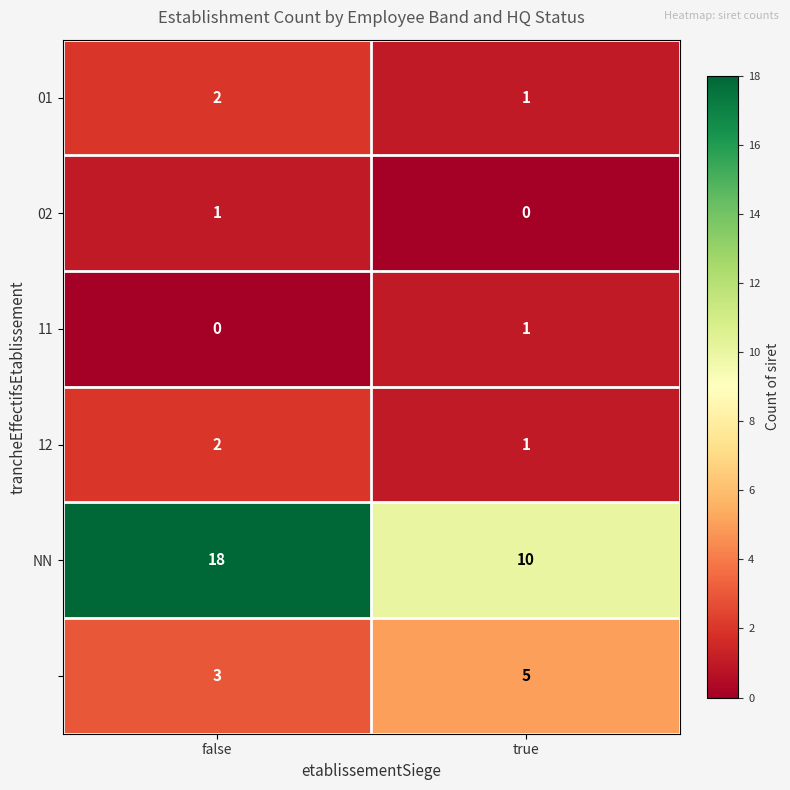

How many data points does each series have?

2